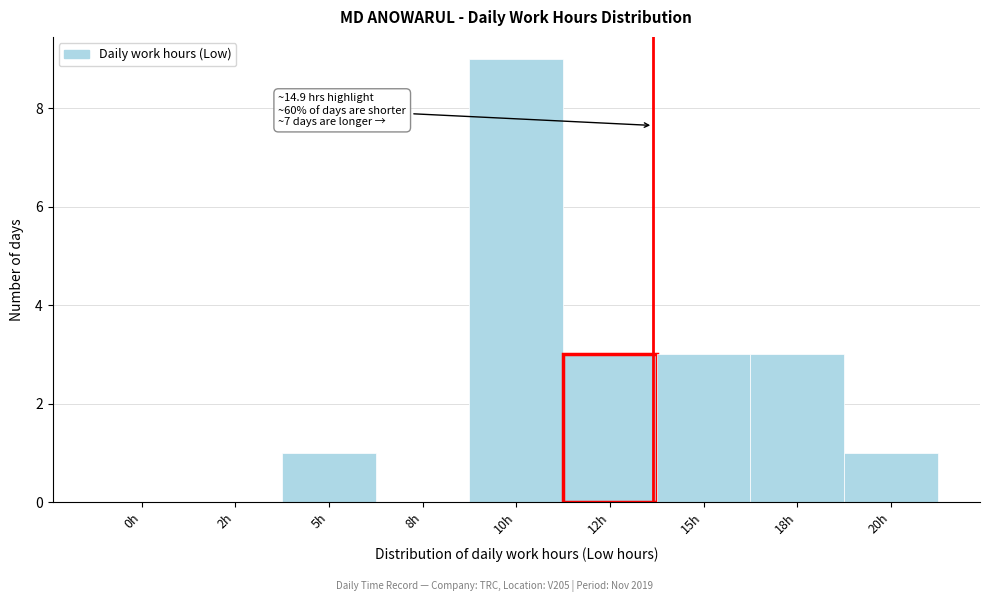

Reading left to right, what are all the values shown in this chart?

0h=0	2h=0	5h=1	8h=0	10h=9	12h=3	15h=3	18h=3	20h=1